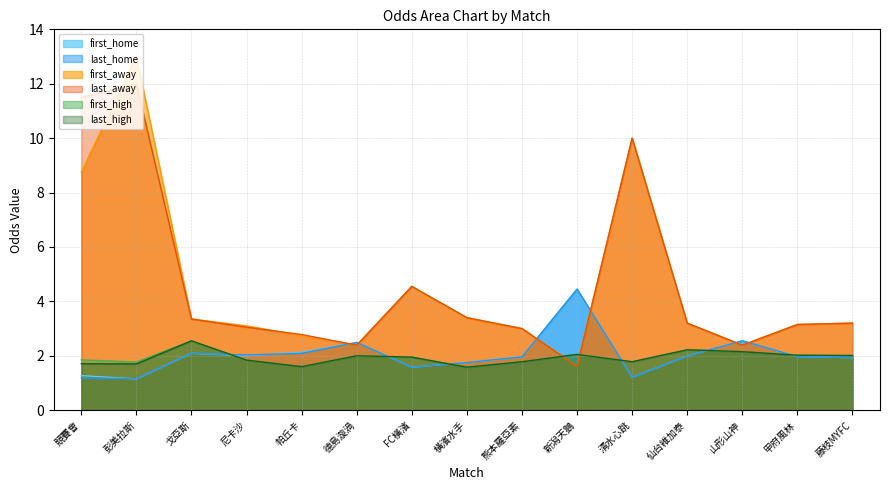

Which series has the largest total across all categories?

last_away